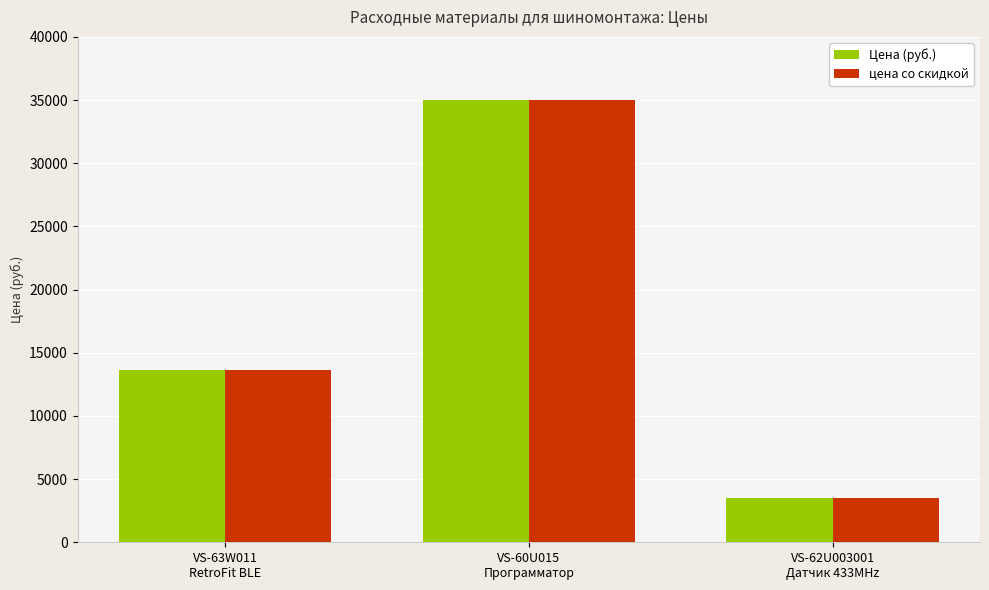

The Цена (руб.) series shows 6172 at VS-62U003001
Датчик 433MHz. True or false?

False